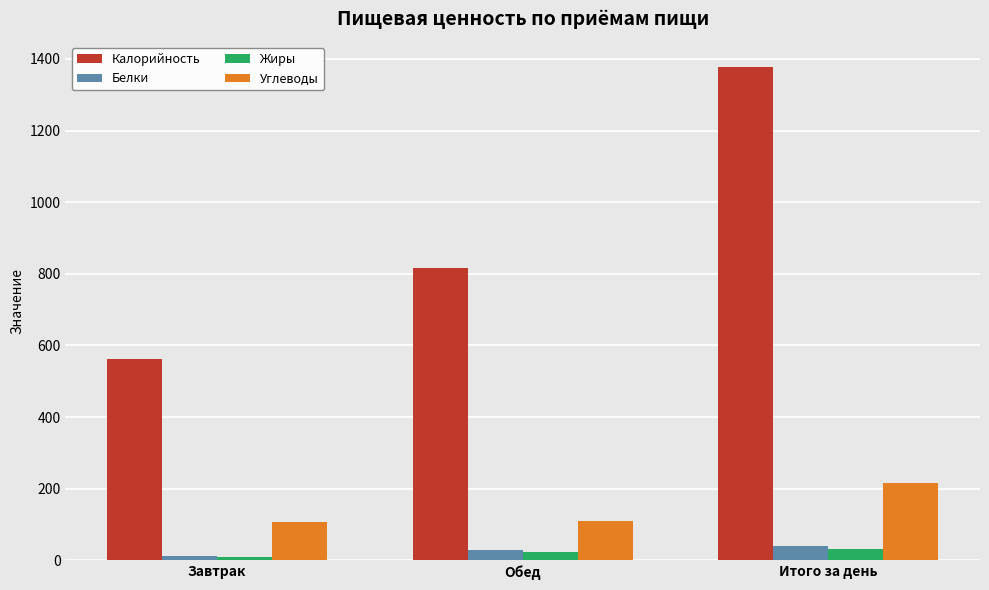

How many series are shown in this chart?

4